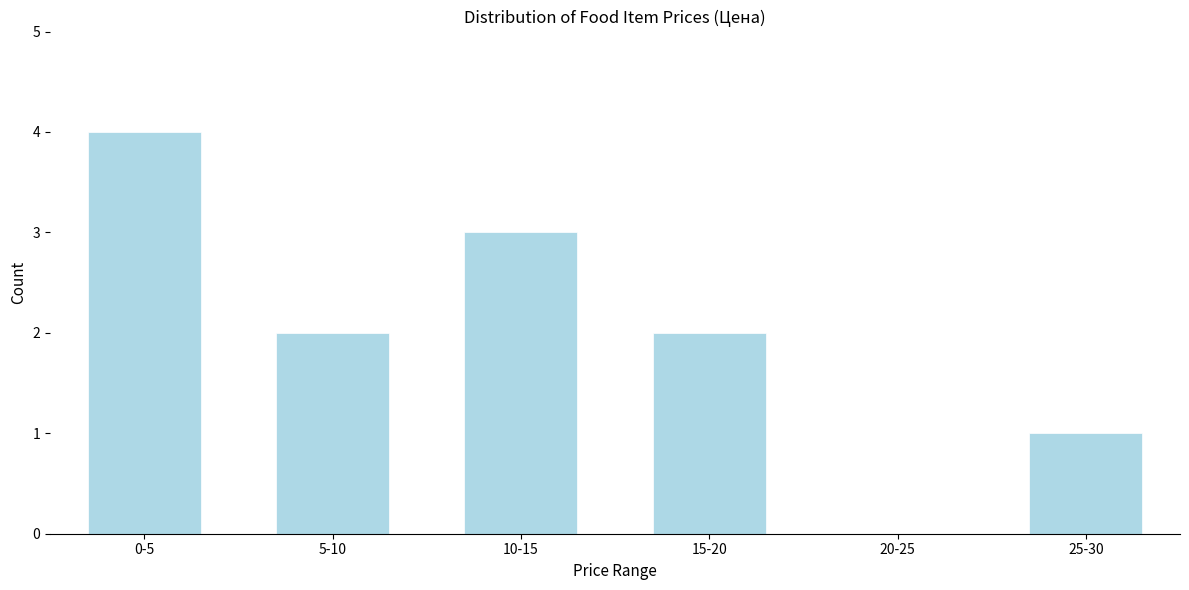

Reading left to right, extract all data points from this chart.

0-5=4	5-10=2	10-15=3	15-20=2	20-25=0	25-30=1